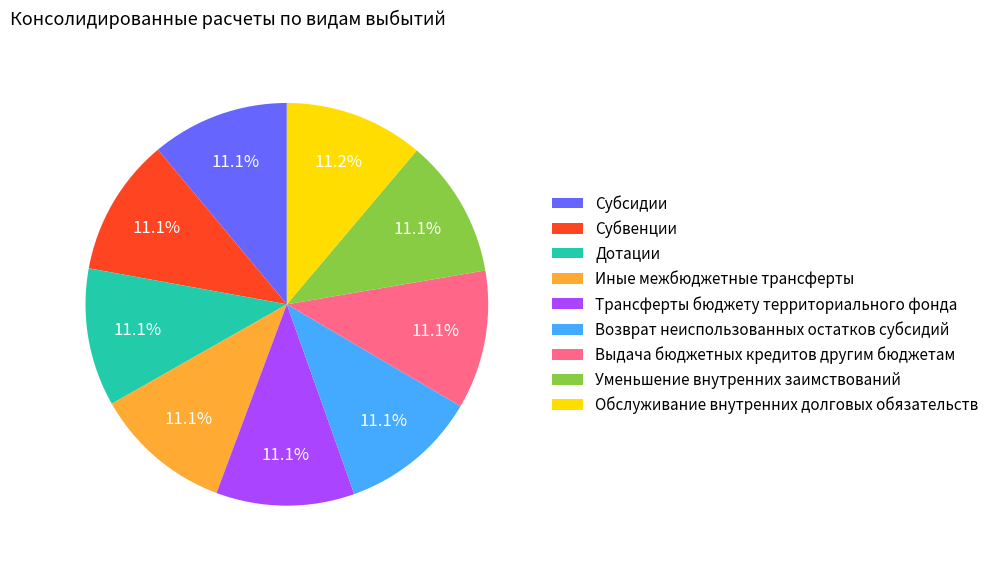

To the nearest percent, what is the combined percentage of Трансферты бюджету территориального фонда and Иные межбюджетные трансферты?

22%